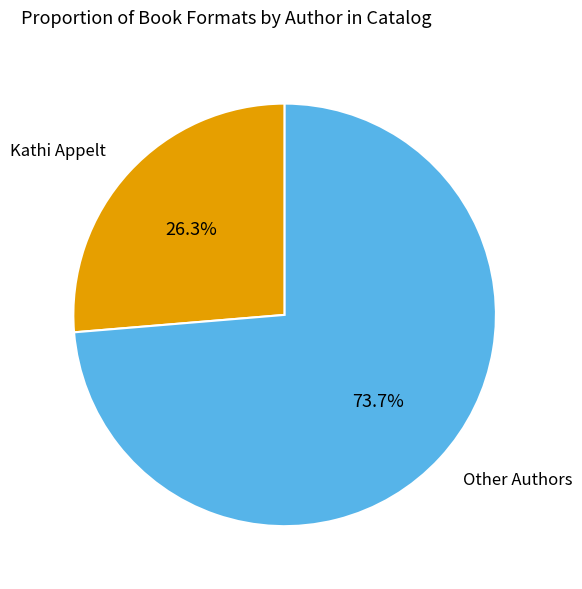

How many slices are in this pie chart?

2